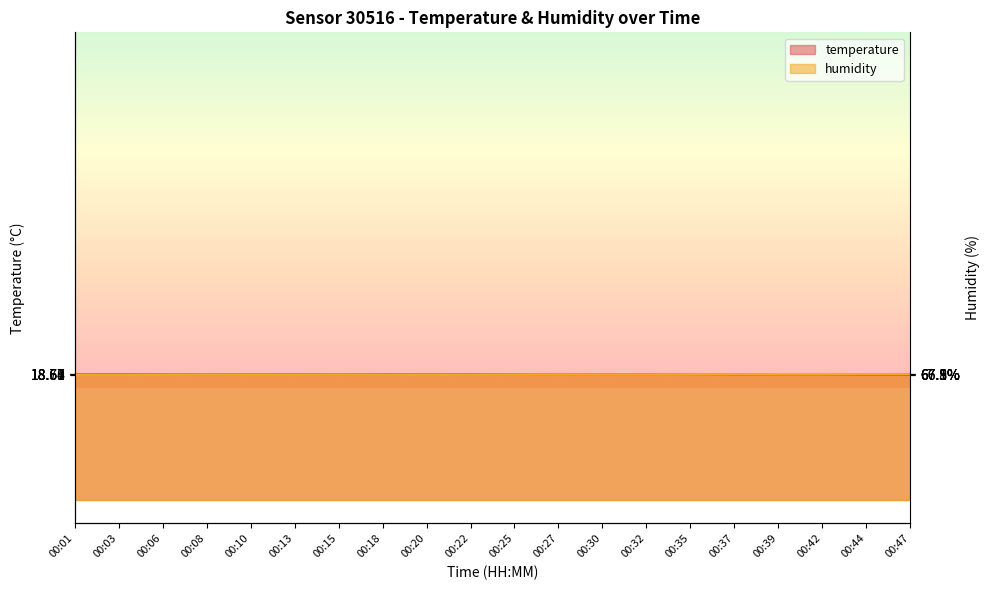

True or false: humidity has a value of 8.5 at 00:13.

False